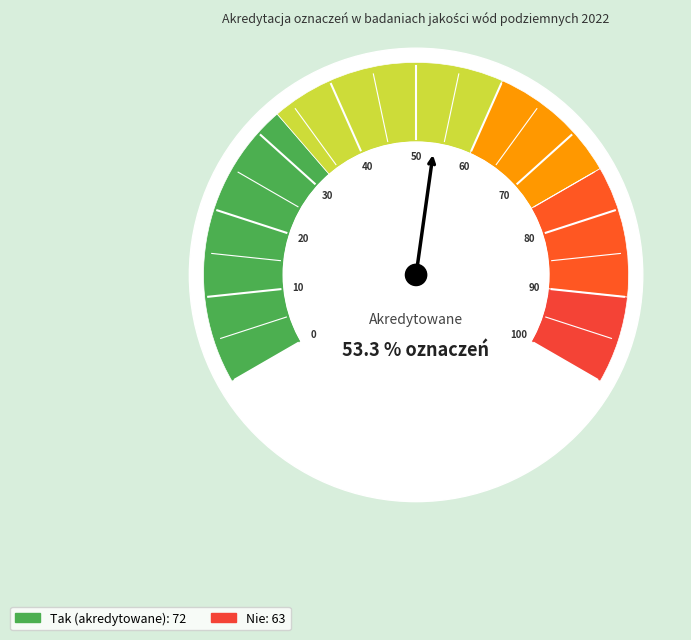

Does Tak represent more than half of the total?

Yes